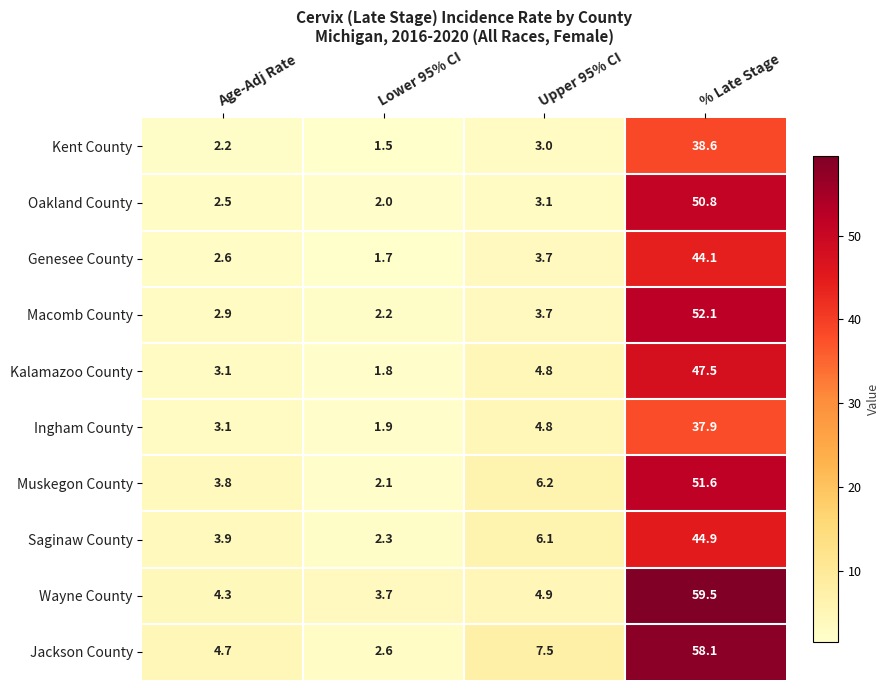

What is the maximum value for Muskegon County?

51.6